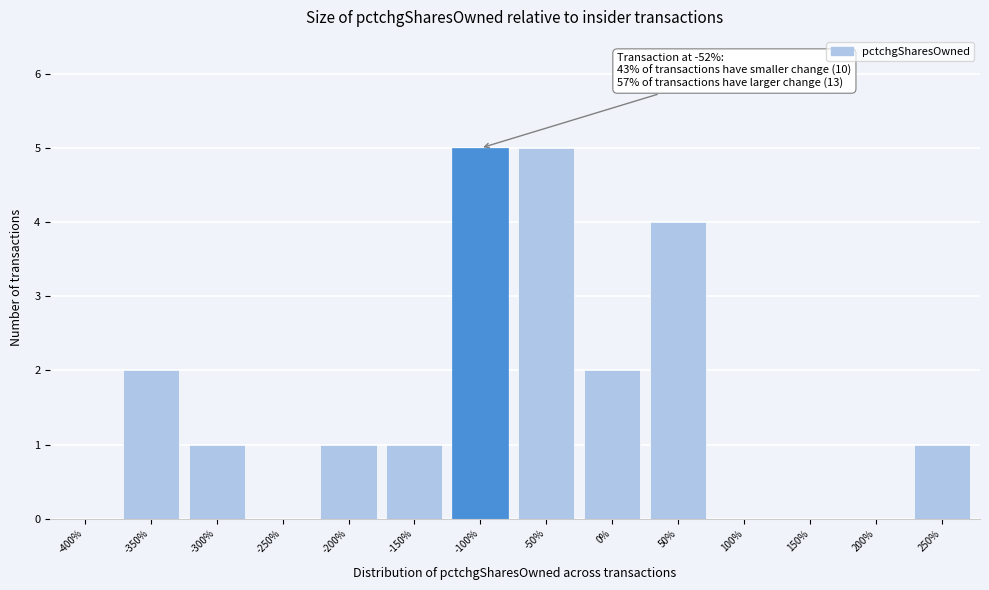

Reading right to left, list all the values displayed in this chart.

250%=1	200%=0	150%=0	100%=0	50%=4	0%=2	-50%=5	-100%=5	-150%=1	-200%=1	-250%=0	-300%=1	-350%=2	-400%=0